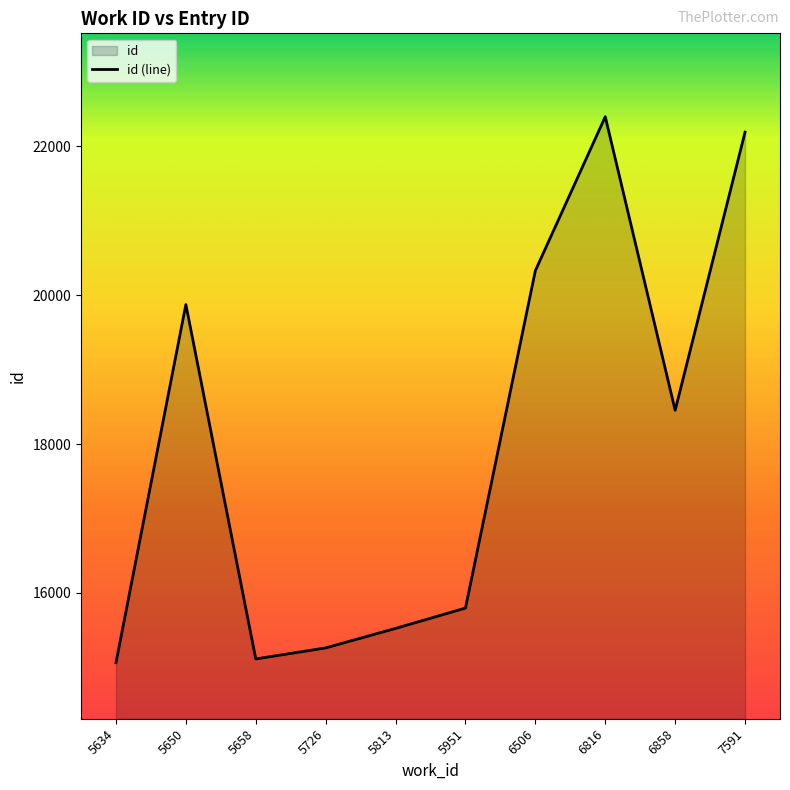

What is the change in value from 5813 to 6816?

+6871